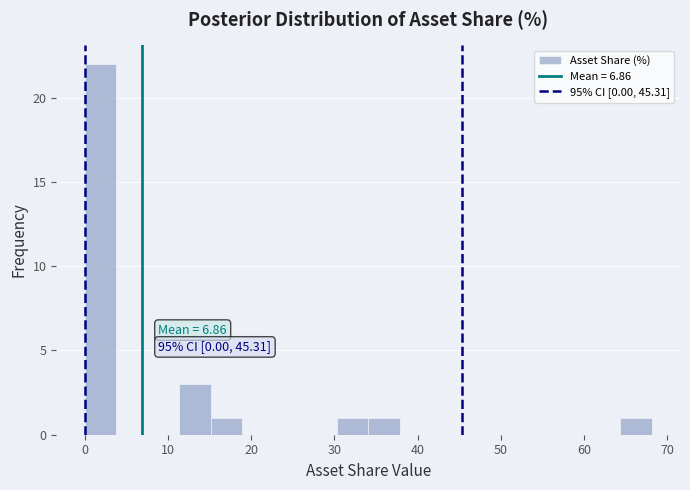

Around what value on the x-axis is the tallest bar? Give the approximate position of its centre, as read against the axis.

2